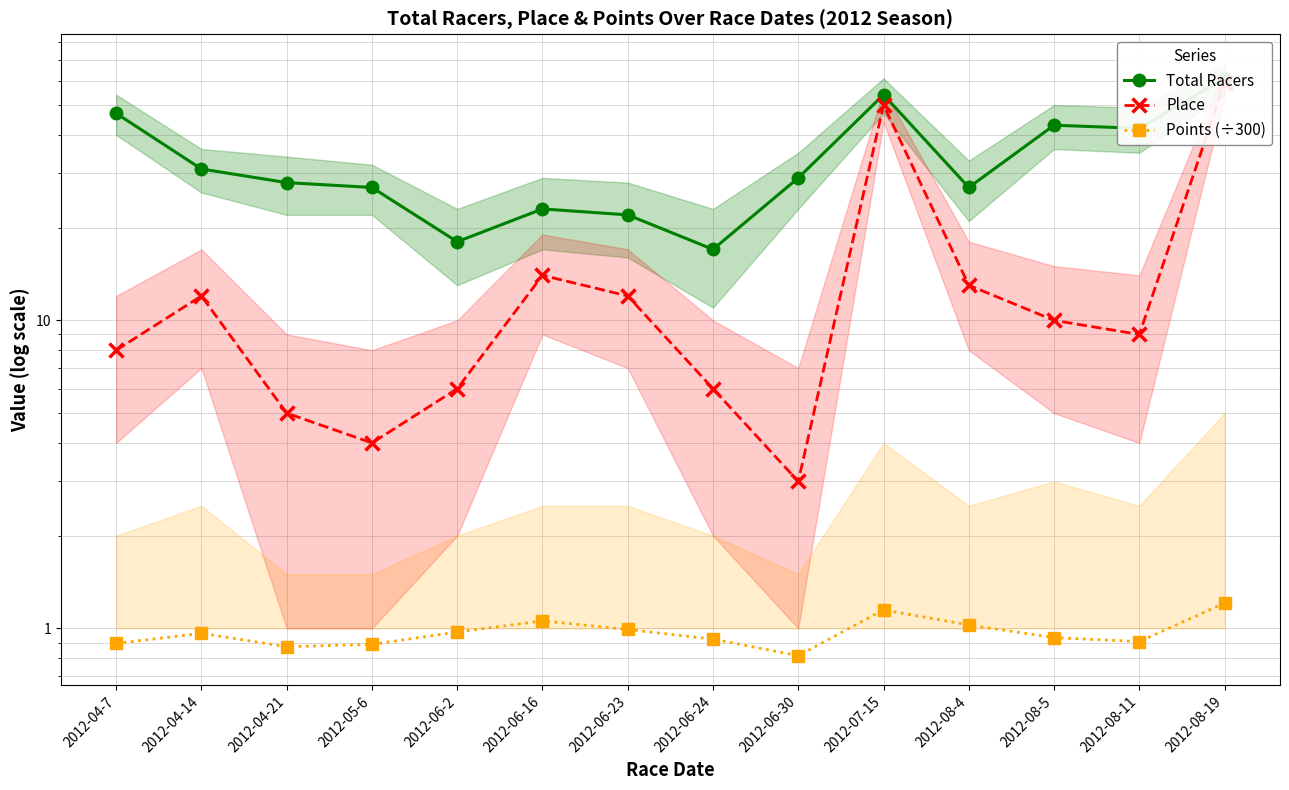

How many lines are shown in the chart?

3